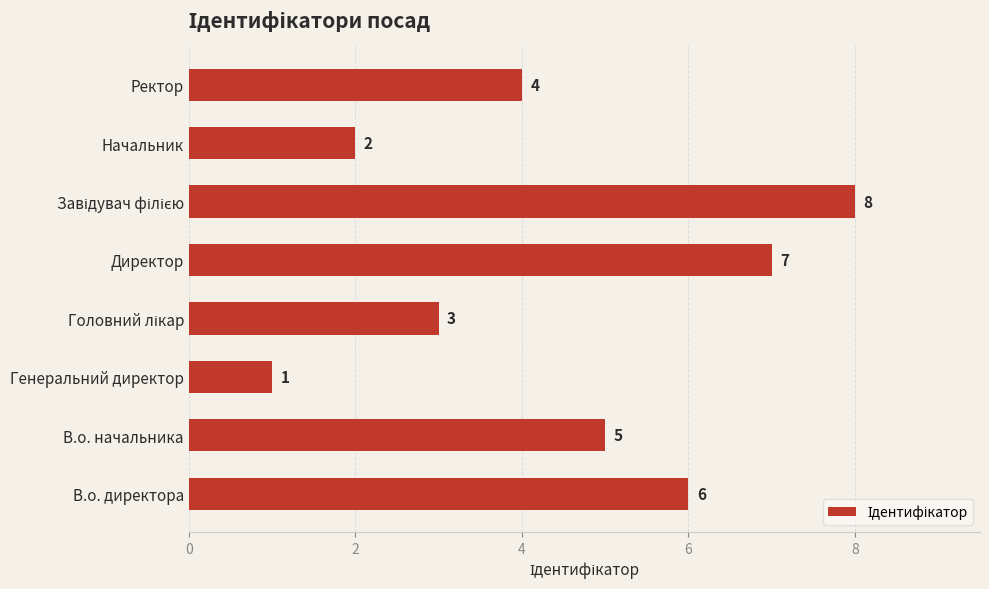

What is the difference between the maximum and minimum values?

7